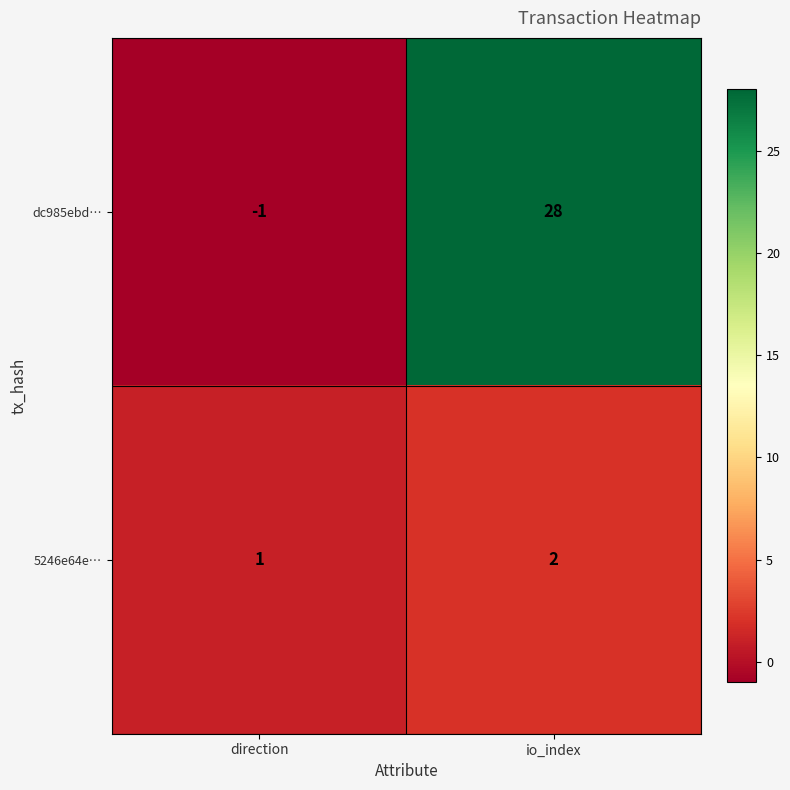

Is it true that dc985ebd… equals 28 at io_index?

True